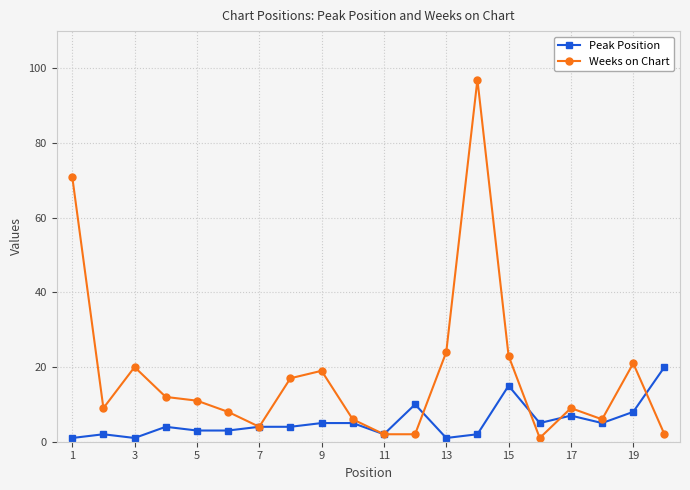

What is the sum of all Peak Position values?

107